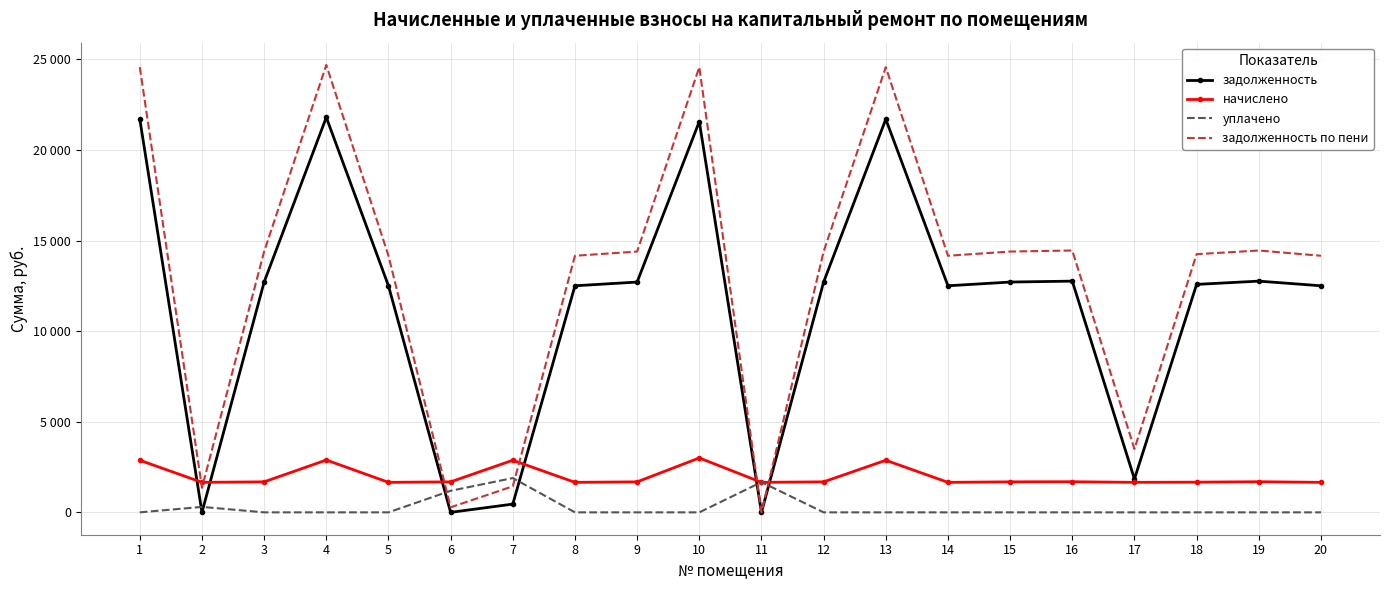

Is the value of задолженность по пени at 7 greater than the value of начислено at 5?

No